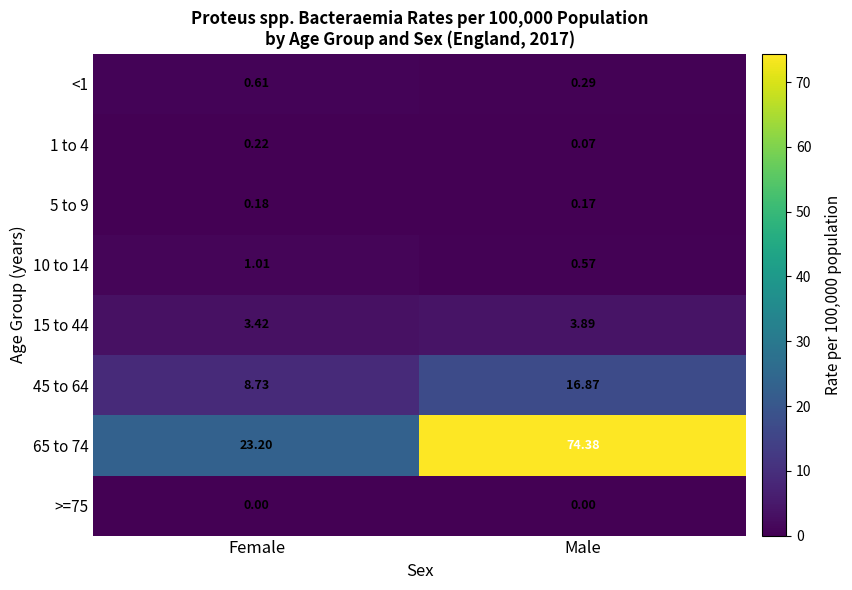

At which category is the sum across all series the highest?

Male